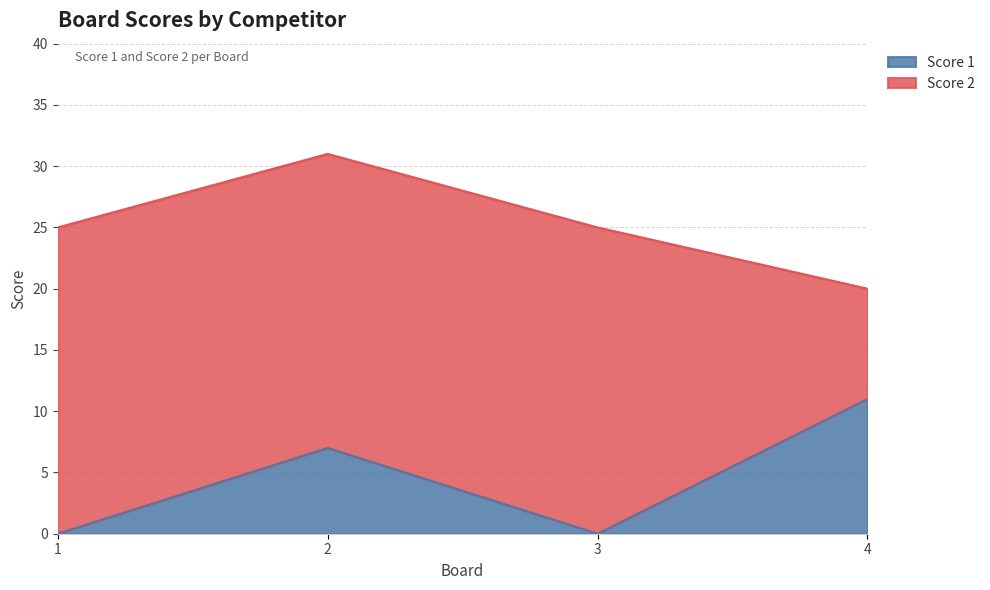

How many interior local peaks (higher than both neighbors) does the data have?

1